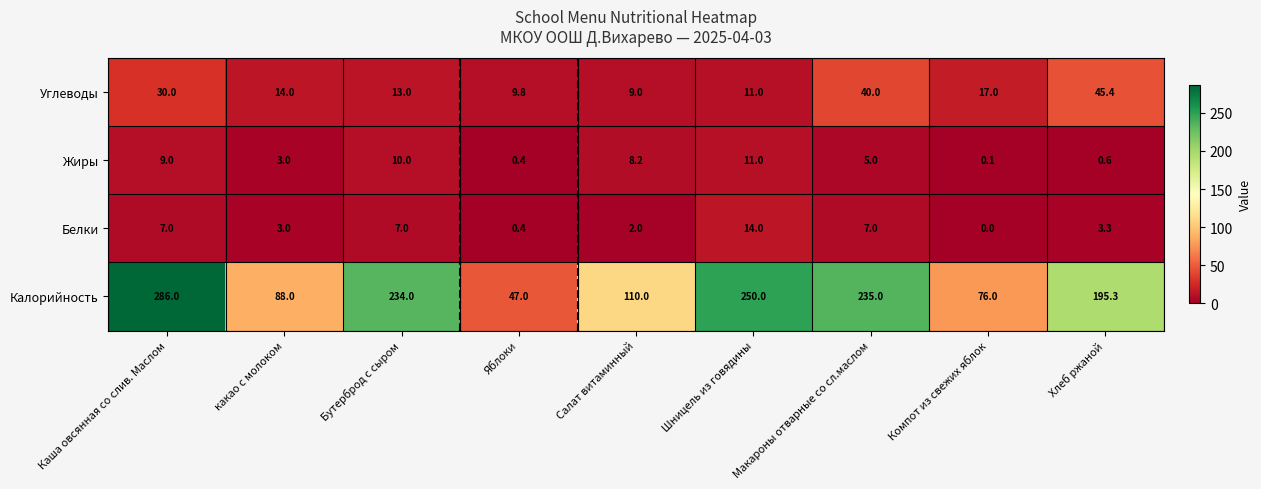

True or false: Калорийность has a value of 76.0 at Компот из свежих яблок.

True